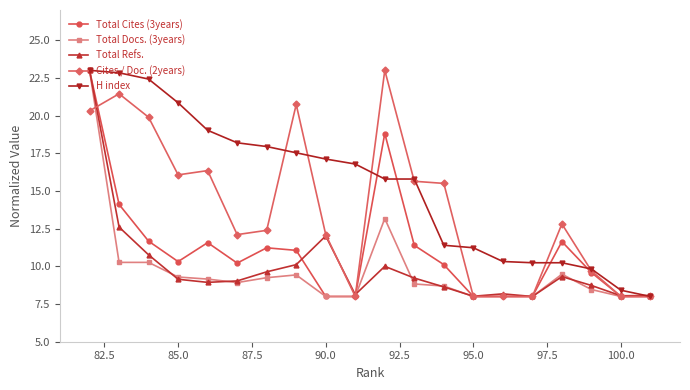

What is the highest value of the Total Cites (3years) series?

23.0